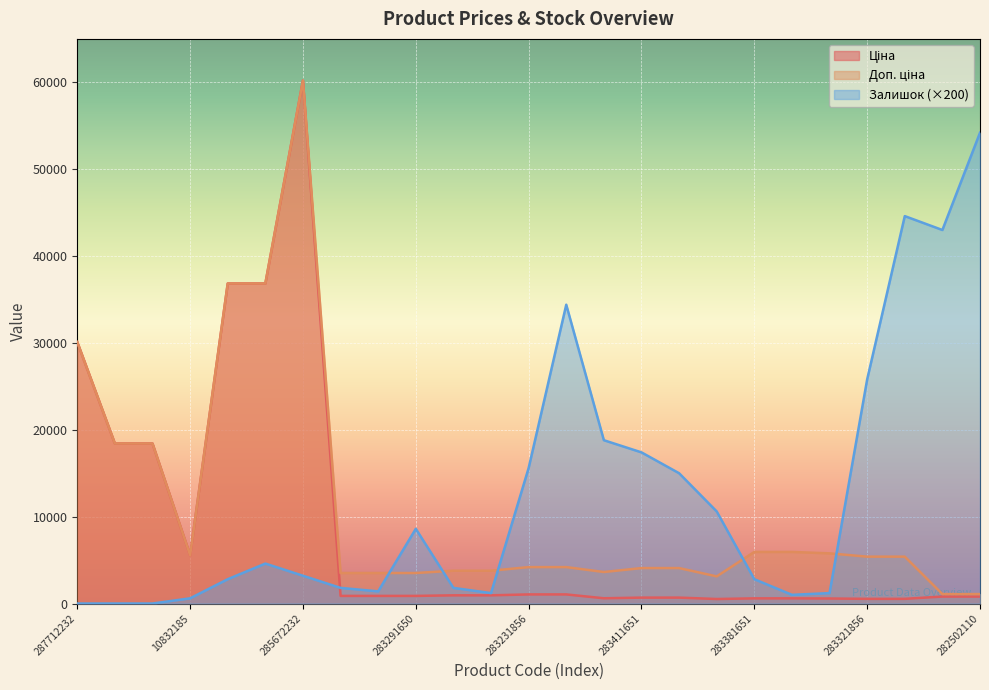

Which series ends up on top after the final intersection of Залишок and Доп. ціна?

Залишок